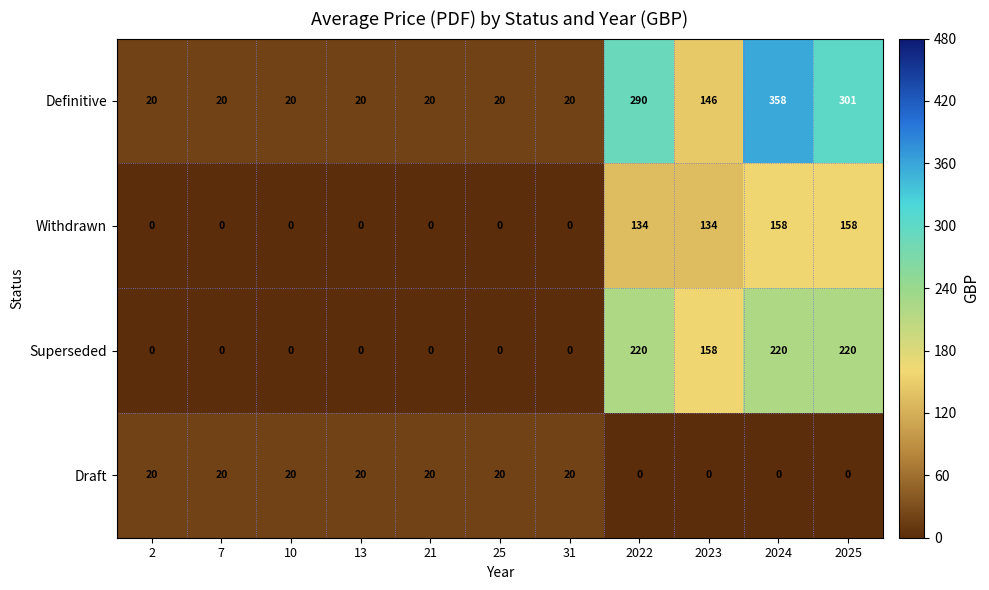

How many Draft values are between 0 and 20?

11